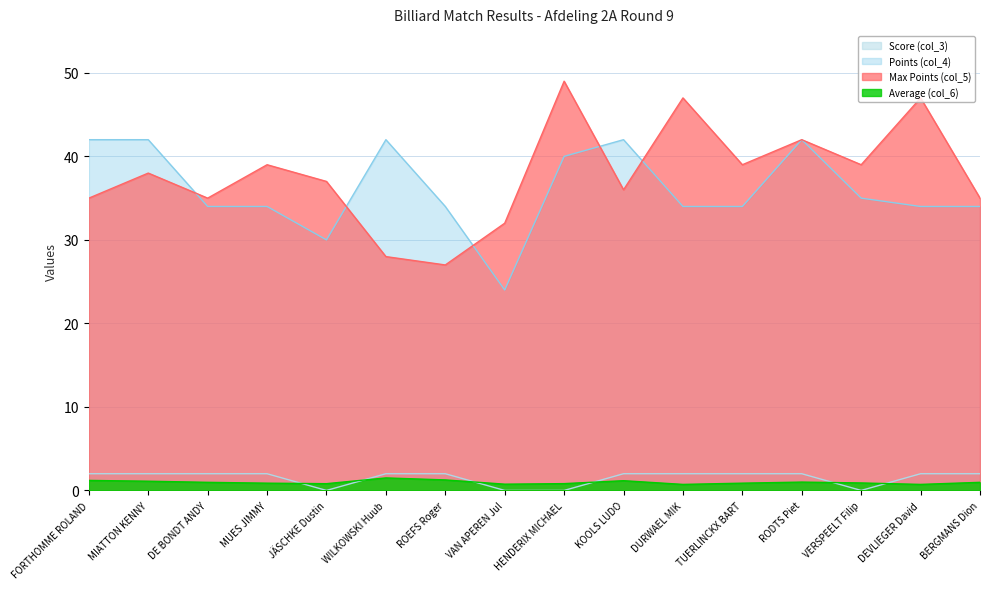

What is the greatest value displayed?

49.0